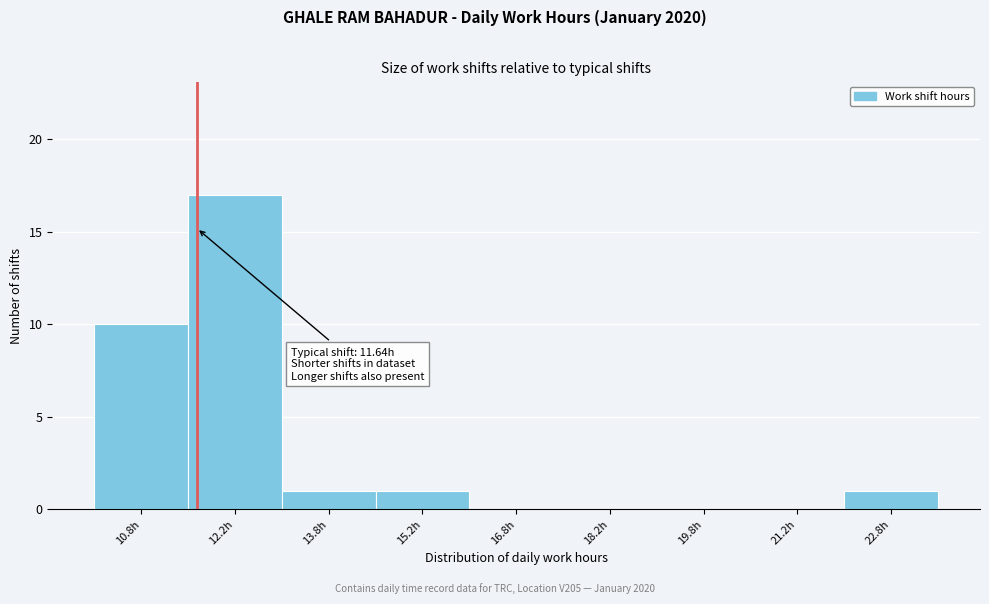

Which range on the x-axis has the tallest bar?

11.5 to 13.0